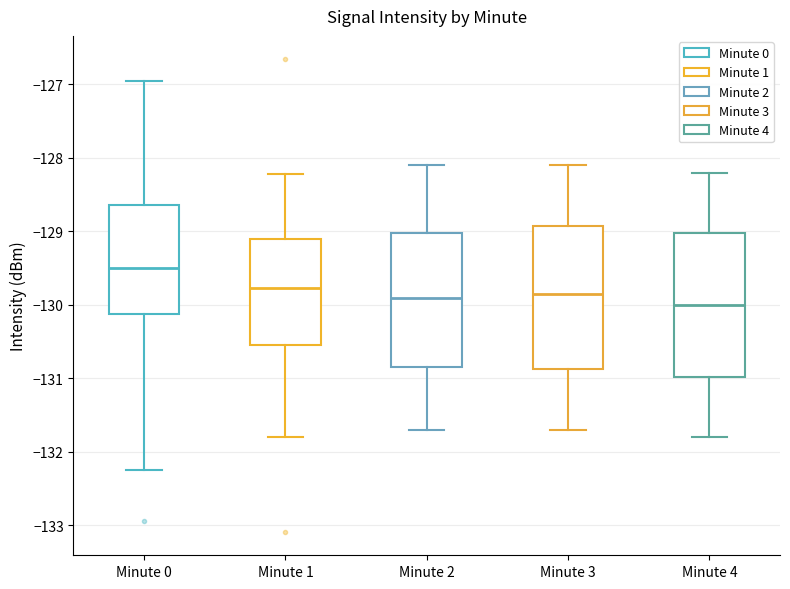

Where is the upper edge of the box for Minute 2 on the y-axis? The values are not printed on the chart, so give them approximately, as read against the axis.

-129.0